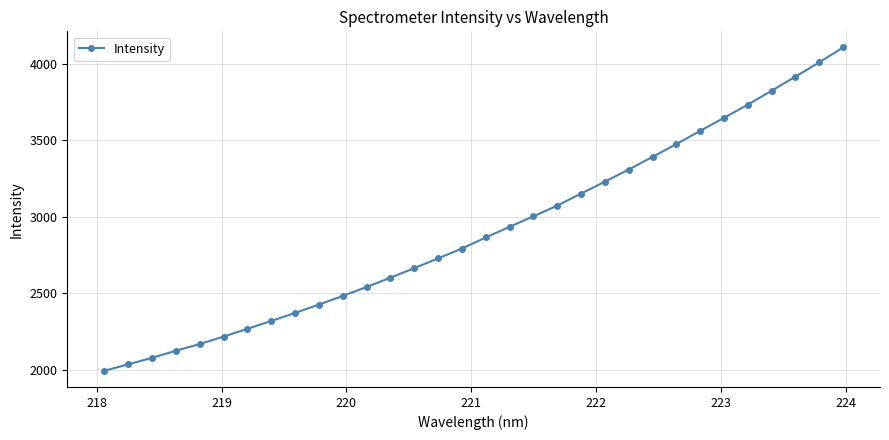

What is the difference between the second highest and second lowest values?

1973.4